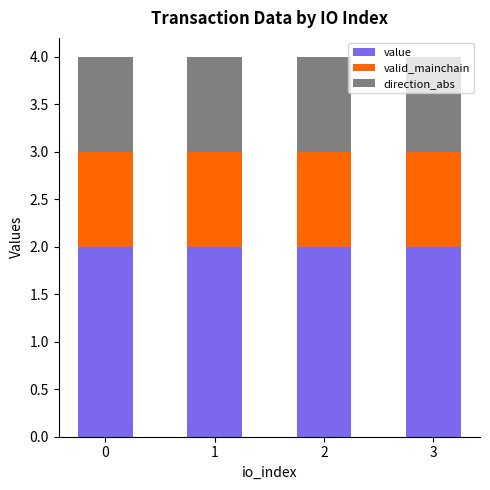

True or false: value has a value of 2.0 at 3.

True